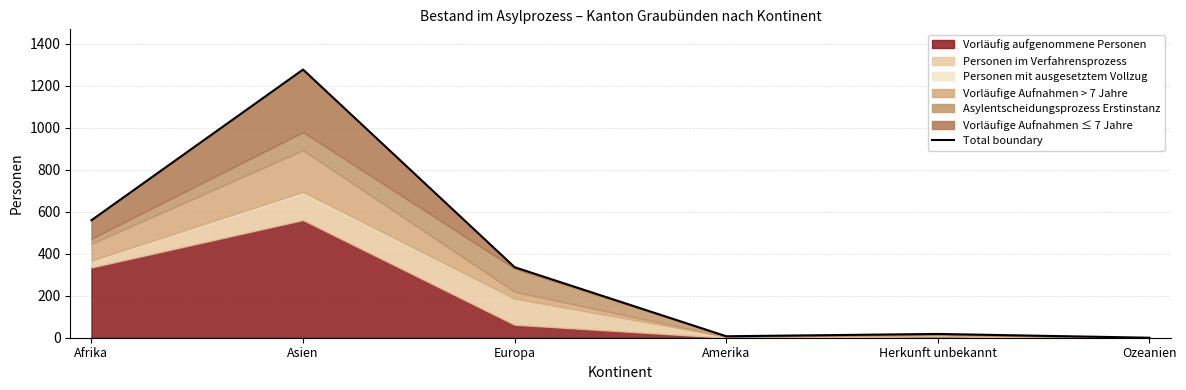

Reading left to right, transcribe all the data shown in this chart.

560	1278	336	7	18	0